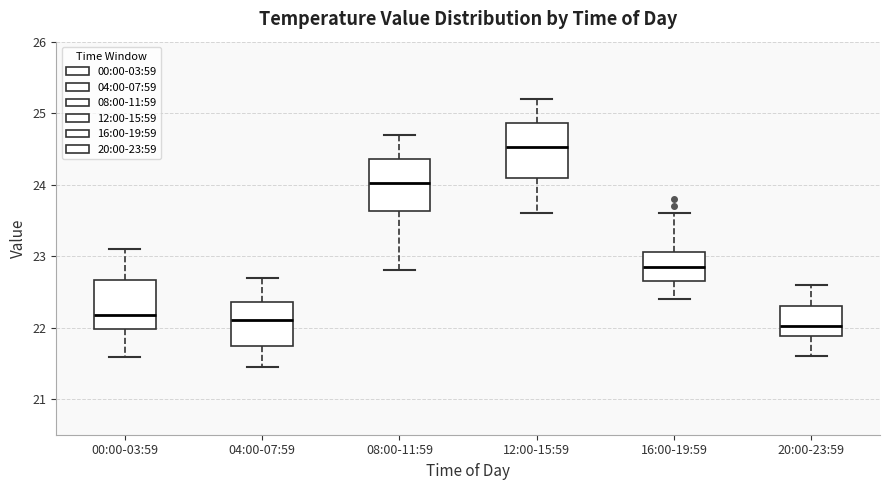

Reading left to right, transcribe this box plot: for each box, give where its median line is, the range the box spans, and where its two whiskers end, as read against the y-axis. The values are not printed on the chart, so give them approximately, as read against the axis.

00:00-03:59: median 22.2, box 22.0 to 22.7, whiskers 21.6 to 23.1
04:00-07:59: median 22.1, box 21.7 to 22.4, whiskers 21.5 to 22.7
08:00-11:59: median 24.0, box 23.6 to 24.4, whiskers 22.8 to 24.7
12:00-15:59: median 24.5, box 24.1 to 24.9, whiskers 23.6 to 25.2
16:00-19:59: median 22.9, box 22.7 to 23.1, whiskers 22.4 to 23.6
20:00-23:59: median 22.0, box 21.9 to 22.3, whiskers 21.6 to 22.6